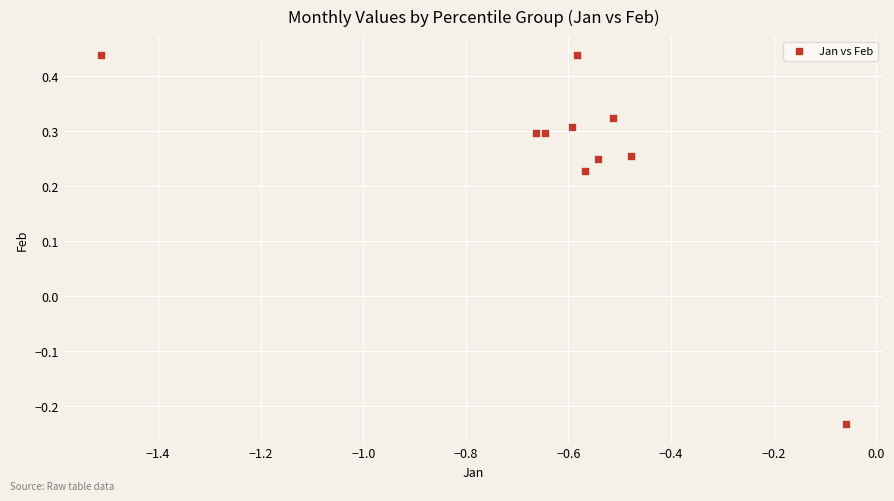

What is the average X value?

-0.6